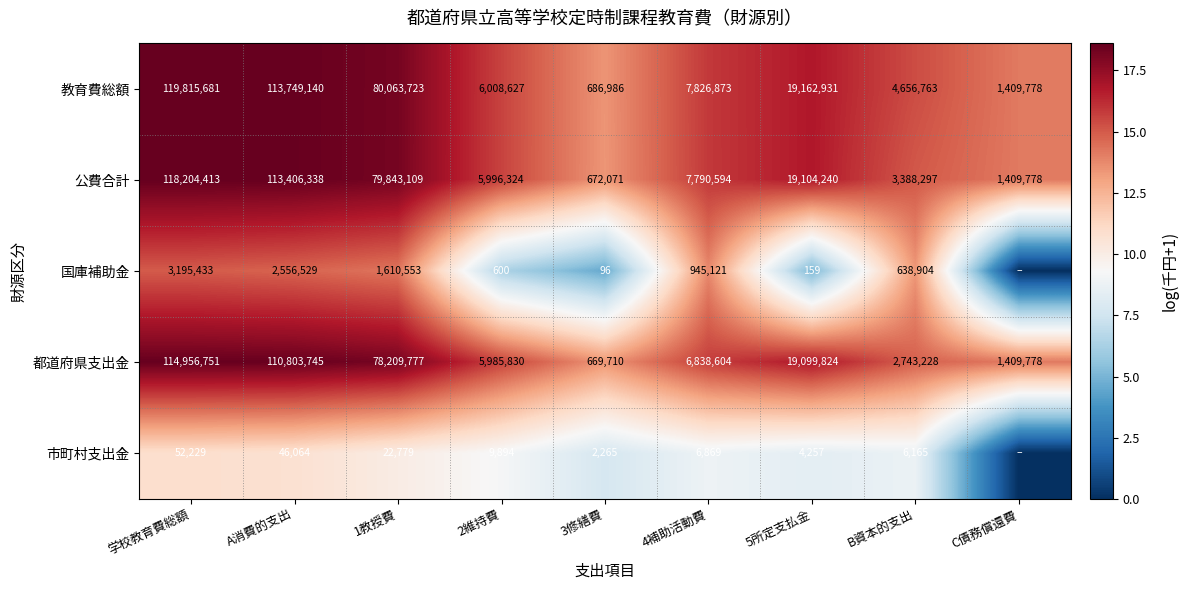

List the labels in order of 都道府県支出金 value, smallest first.

3修繕費, C債務償還費, B資本的支出, 2維持費, 4補助活動費, 5所定支払金, 1教授費, A消費的支出, 学校教育費総額